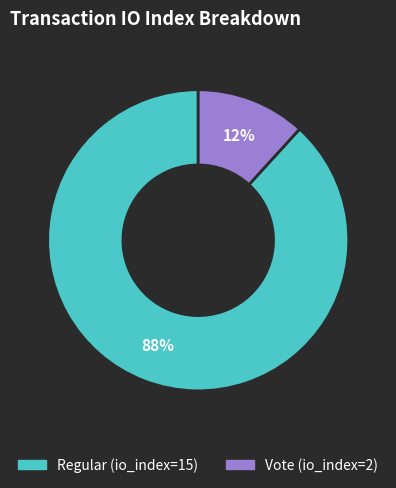

What is the largest slice in the pie chart?

Regular (io_index=15)